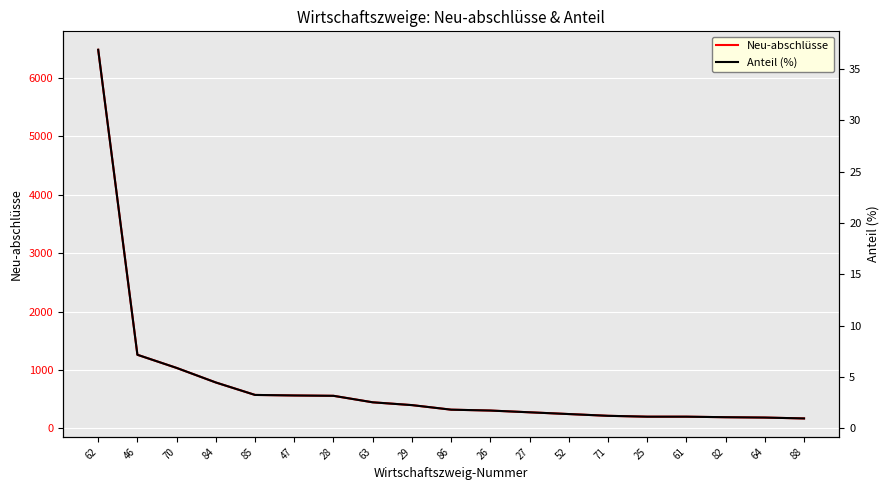

What is the value of the Anteil (%) point at the 11th from the left?

1.7